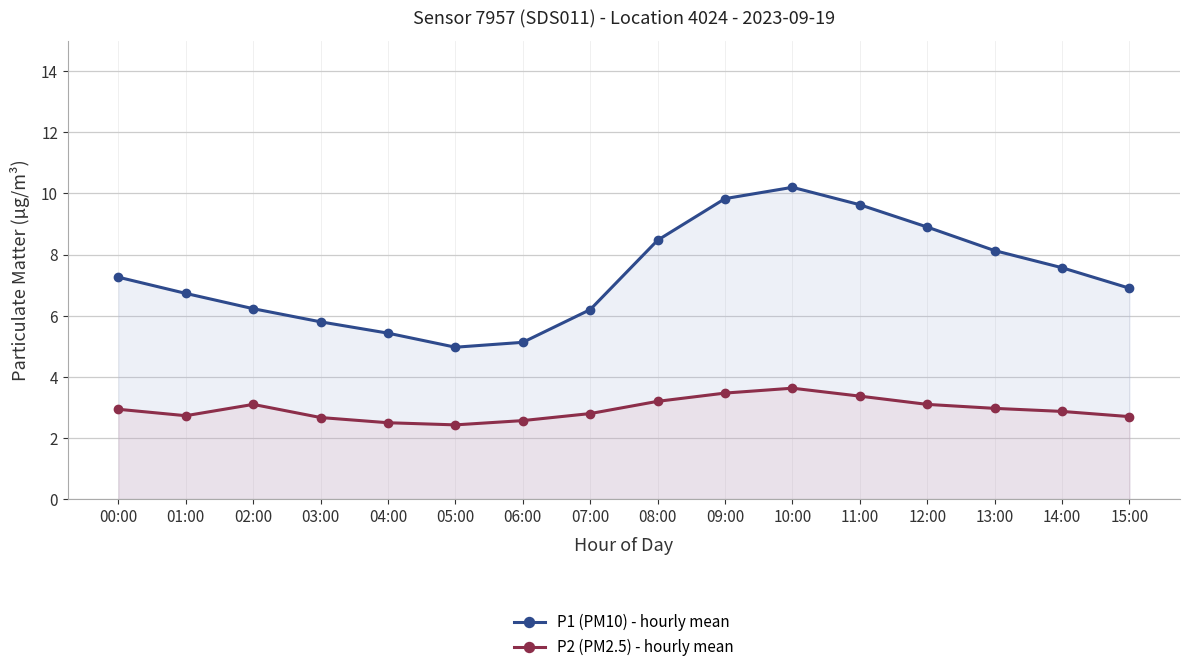

Reading left to right, list all the values displayed in this chart.

P1 (PM10) - hourly mean: 00:00=7.3	01:00=6.7	02:00=6.2	03:00=5.8	04:00=5.4	05:00=5.0	06:00=5.1	07:00=6.2	08:00=8.5	09:00=9.8	10:00=10.2	11:00=9.6	12:00=8.9	13:00=8.1	14:00=7.6	15:00=6.9
P2 (PM2.5) - hourly mean: 00:00=2.9	01:00=2.7	02:00=3.1	03:00=2.7	04:00=2.5	05:00=2.4	06:00=2.6	07:00=2.8	08:00=3.2	09:00=3.5	10:00=3.6	11:00=3.4	12:00=3.1	13:00=3.0	14:00=2.9	15:00=2.7